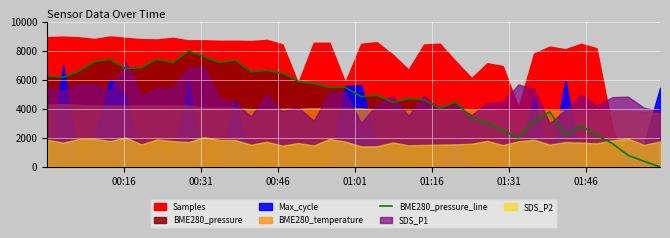

True or false: there are more than 2 points higher than both neighbors.

True